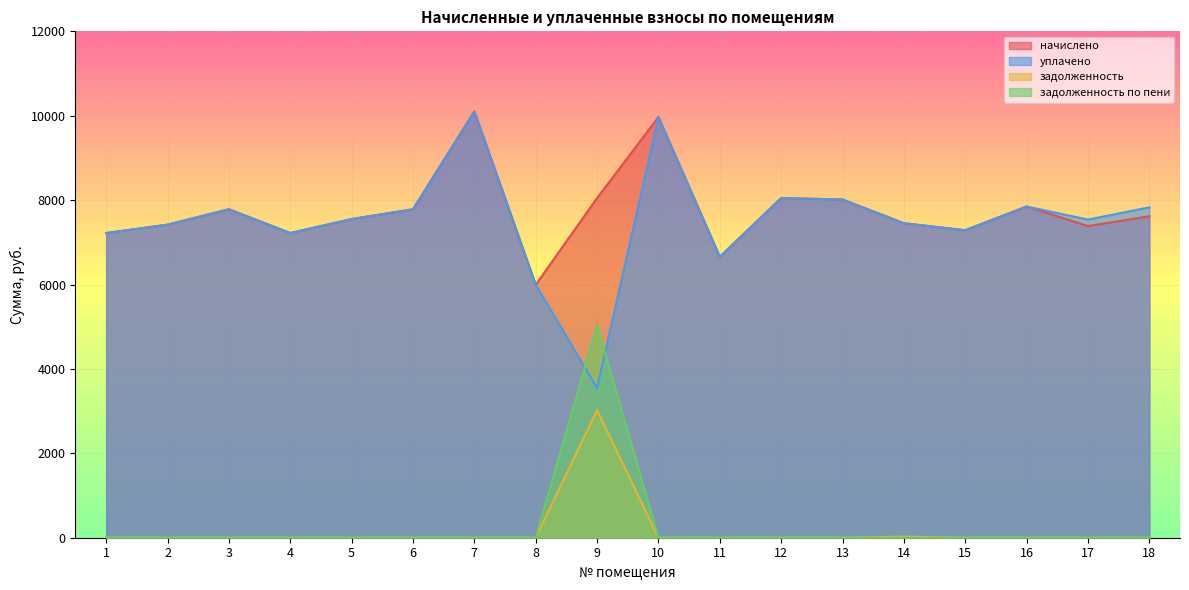

How many lines are shown in the chart?

4